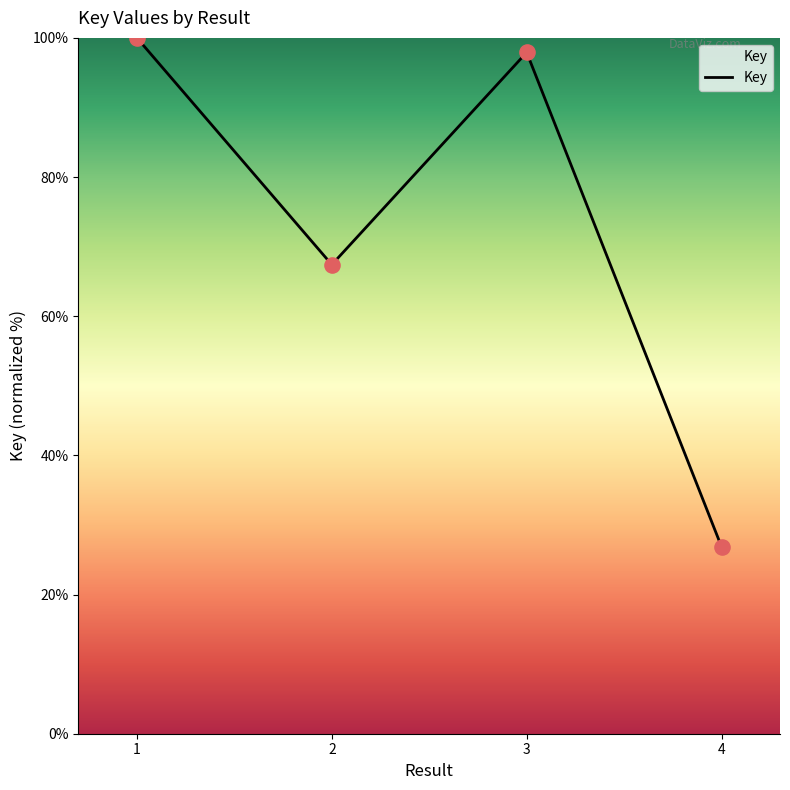

What is the ratio of the value at 3 to the value at 2?

1.5